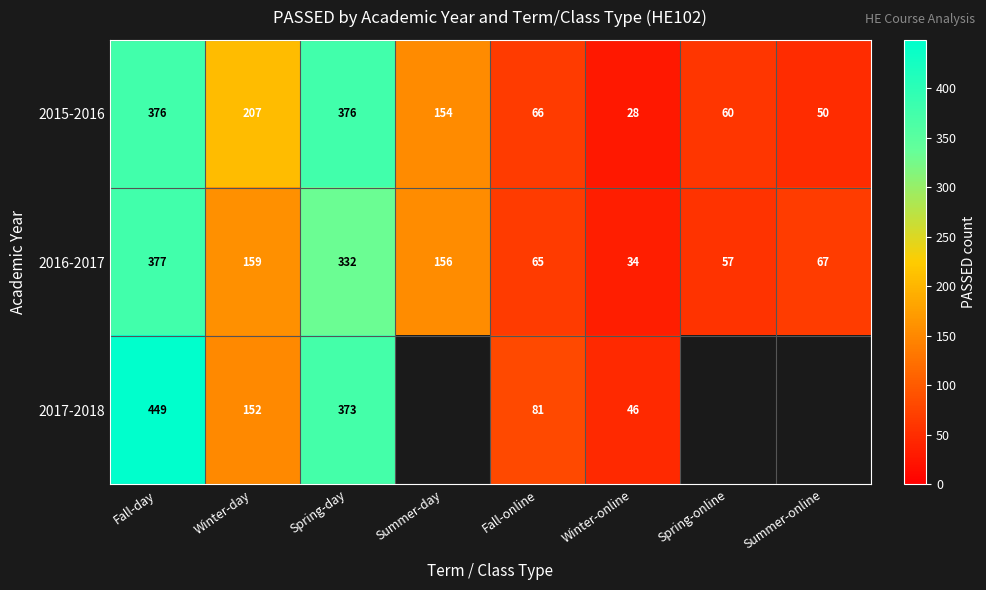

What is the difference between the second highest and minimum values in the 2016-2017 series?

298